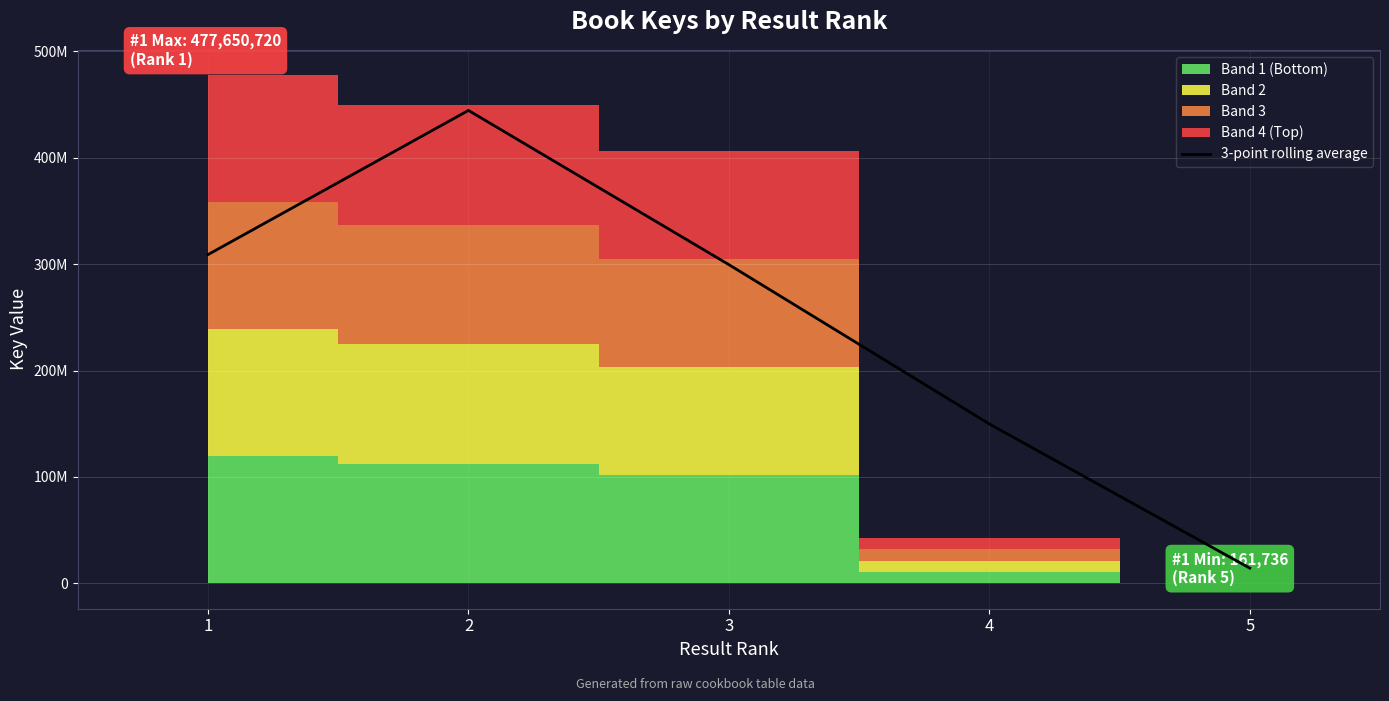

What is the value of the 1st point from the left?

309039608.7